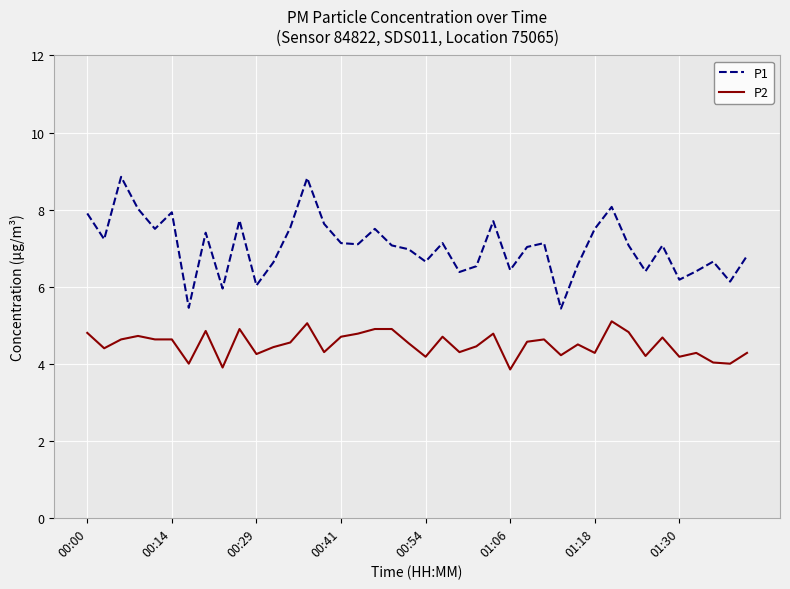

True or false: P2 and P1 intersect in this chart.

False